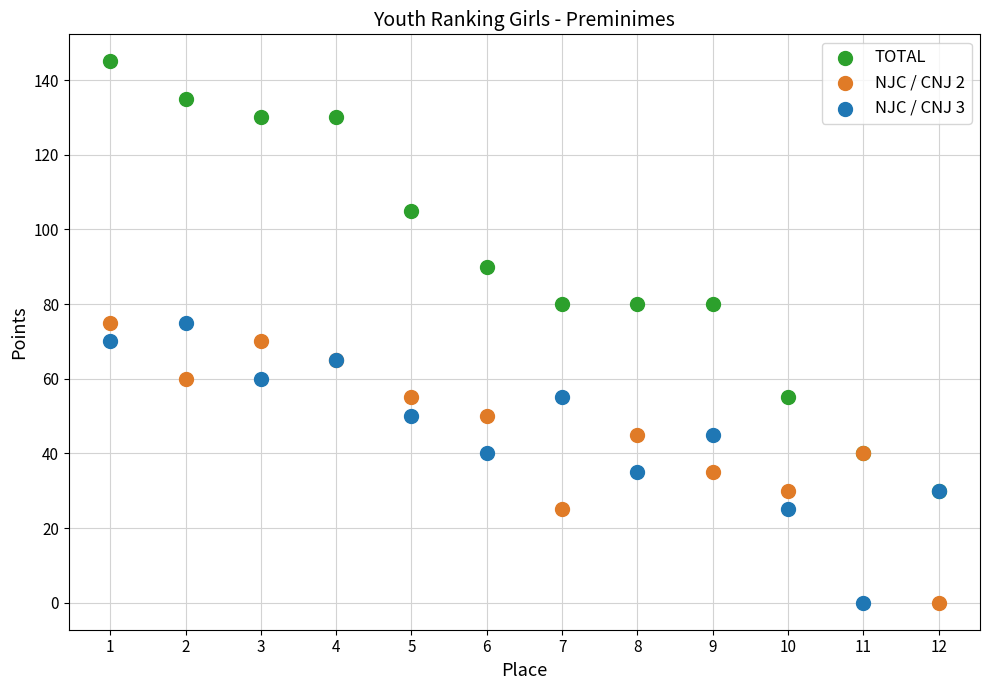

Which series has the largest Y range (max minus min)?

TOTAL